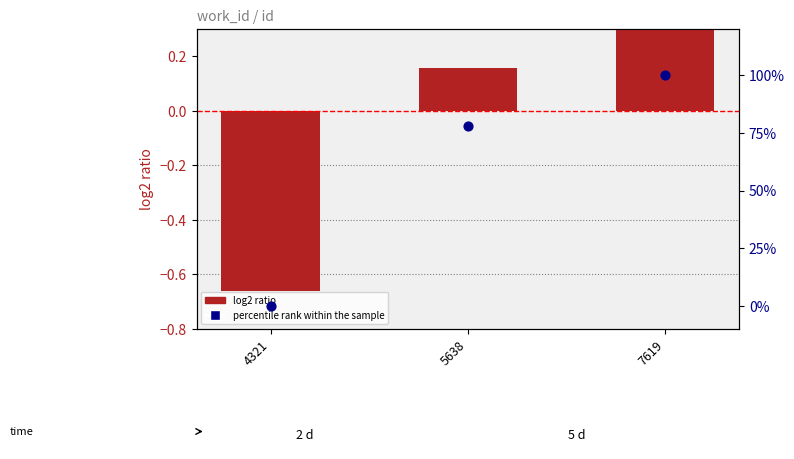

At how many categories does at least one series exceed 19?

2